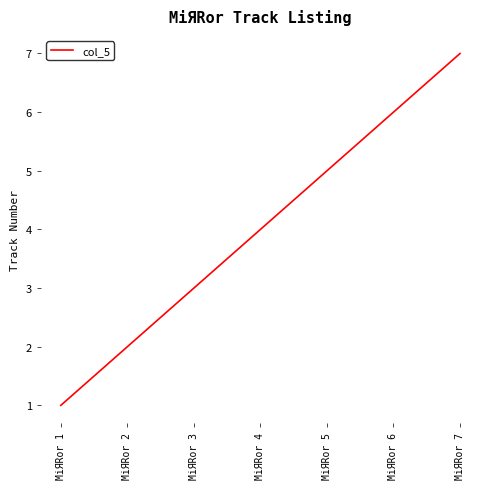

Rank the categories by value from lowest to highest.

MiЯRor 1, MiЯRor 2, MiЯRor 3, MiЯRor 4, MiЯRor 5, MiЯRor 6, MiЯRor 7